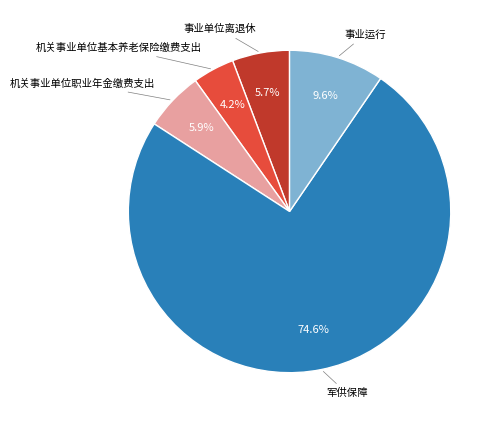

Is there a majority slice in this chart?

Yes